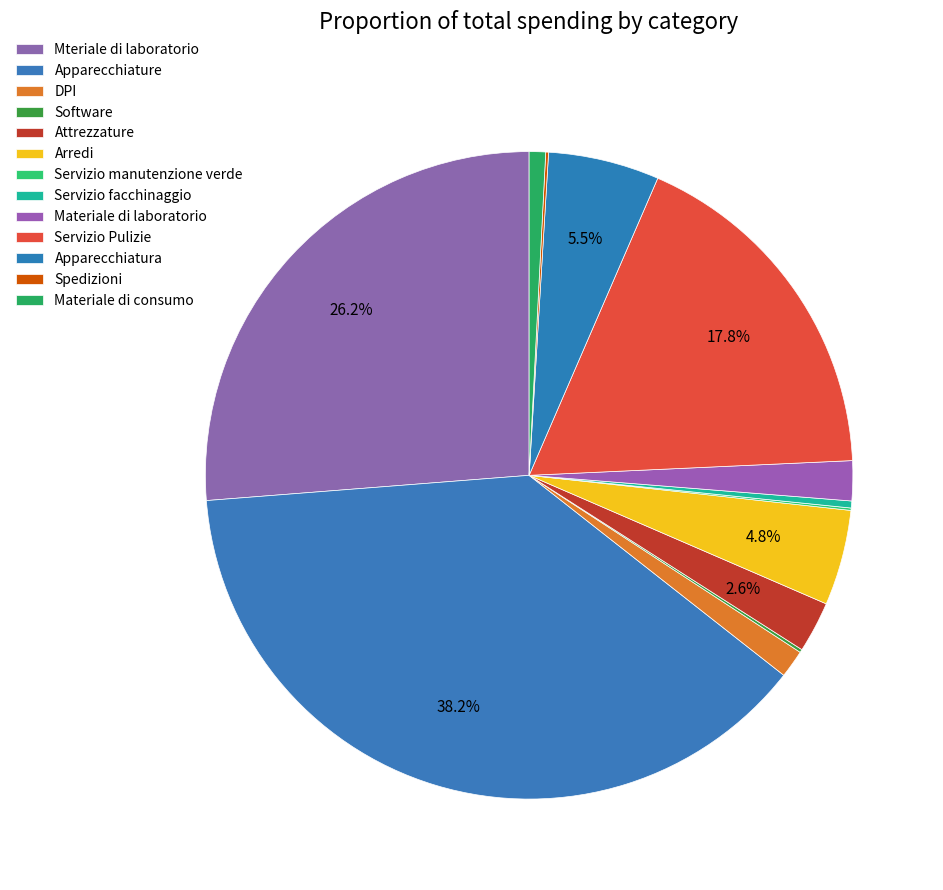

Is Apparecchiature the majority of the pie?

No